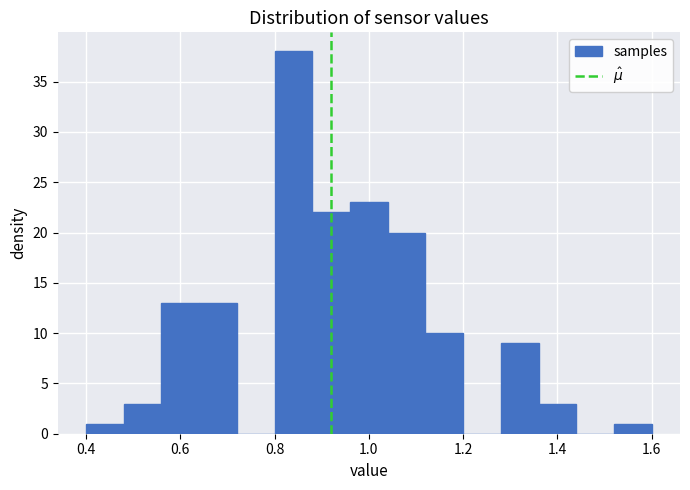

Reading left to right, transcribe this chart: for each bar, give the range it covers on the x-axis and its height. The values are not printed on the chart, so give them approximately, as read against the axis.

0.40 to 0.48: 1
0.48 to 0.56: 3
0.56 to 0.64: 13
0.64 to 0.72: 13
0.72 to 0.80: 0
0.80 to 0.88: 38
0.88 to 0.96: 22
0.96 to 1.04: 23
1.04 to 1.12: 20
1.12 to 1.20: 10
1.20 to 1.28: 0
1.28 to 1.36: 9
1.36 to 1.44: 3
1.44 to 1.52: 0
1.52 to 1.60: 1